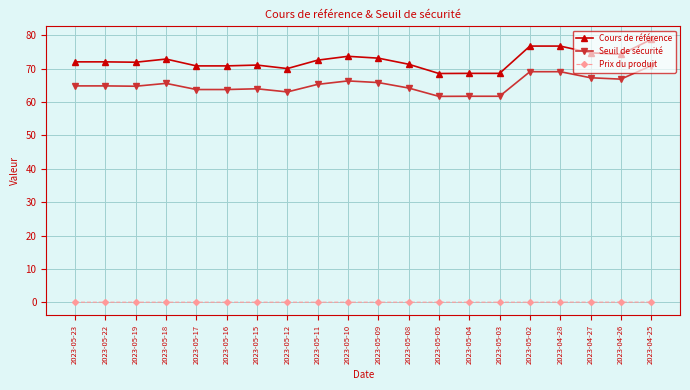

List the series in order of their peak value, lowest first.

Prix du produit, Seuil de sécurité, Cours de référence